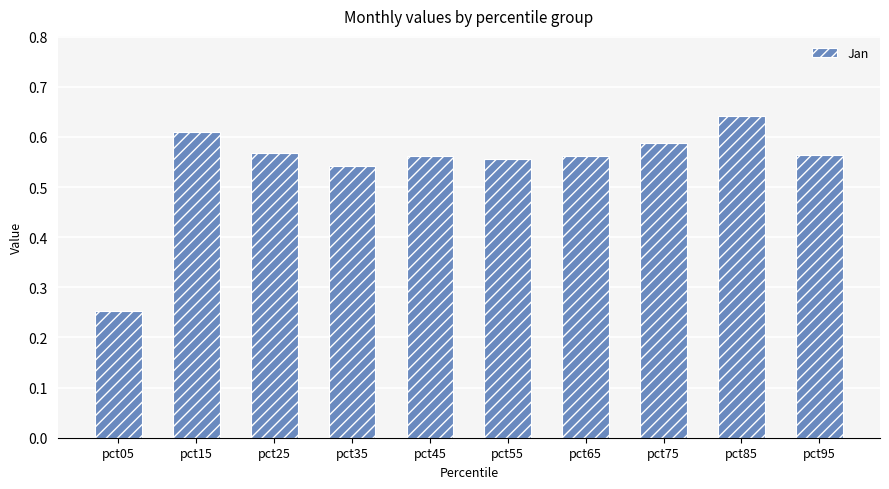

At which category does the chart reach its peak across all series?

pct85